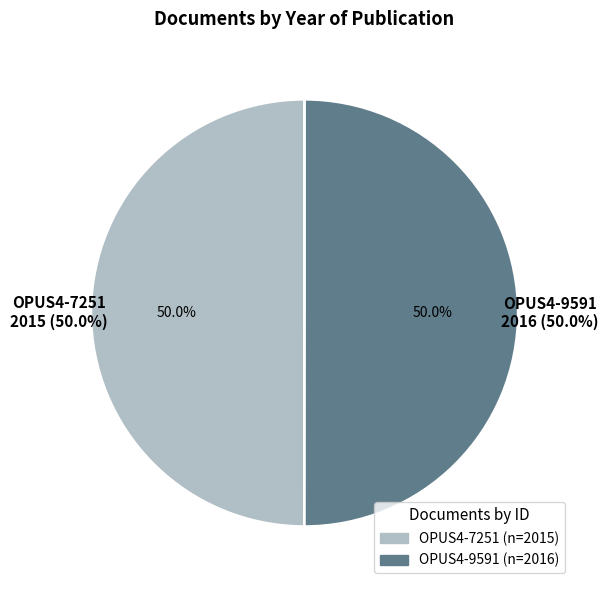

Is it true that OPUS4-9591 is 50% of the pie?

True